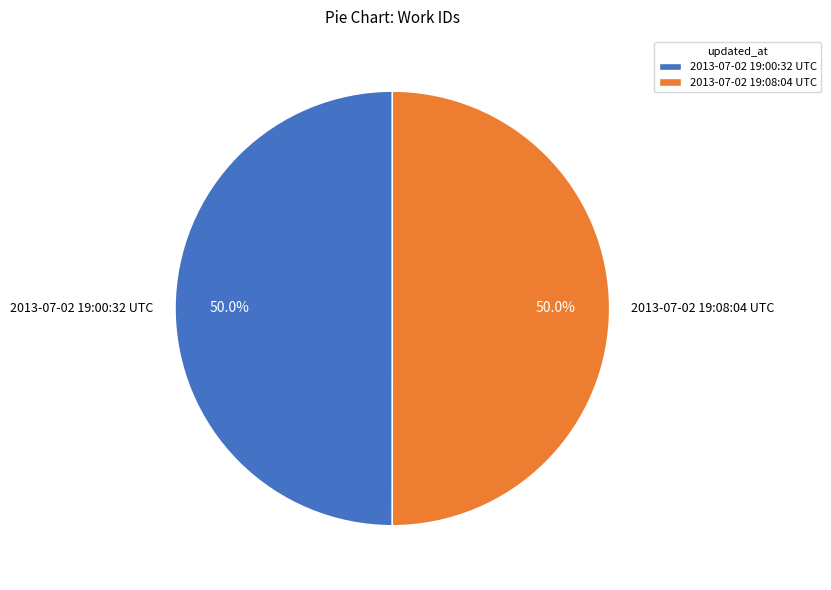

Is it true that 2013-07-02 19:08:04 UTC is 50% of the pie?

True